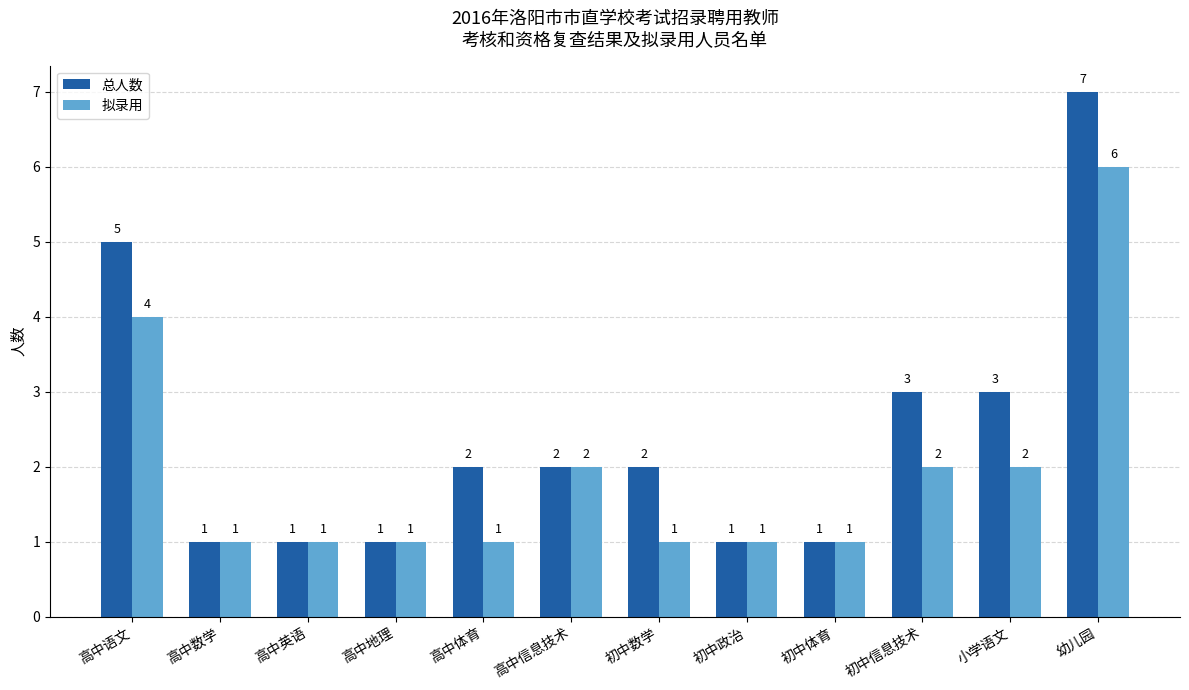

What is the difference between the maximum and minimum values in the 拟录用 series?

5